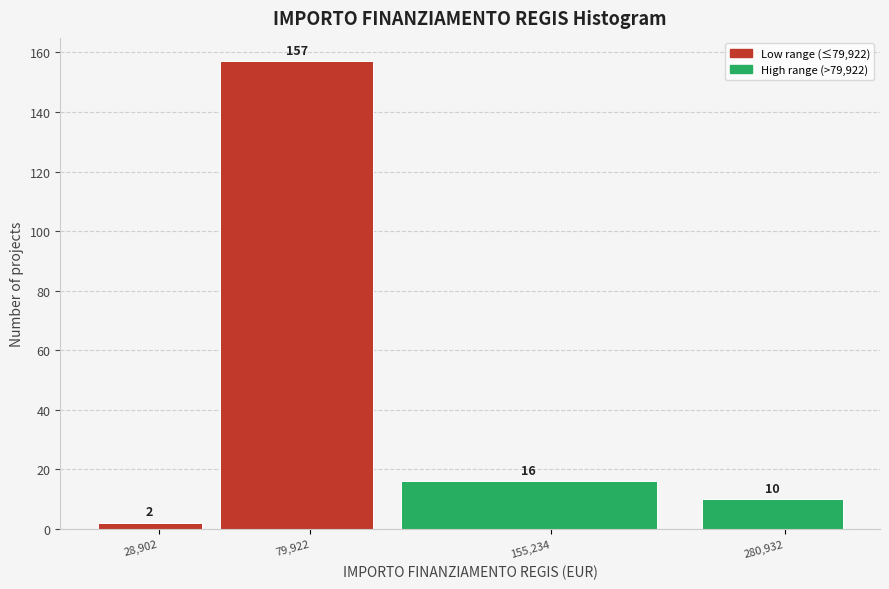

Reading right to left, extract all data points from this chart.

10	16	157	2